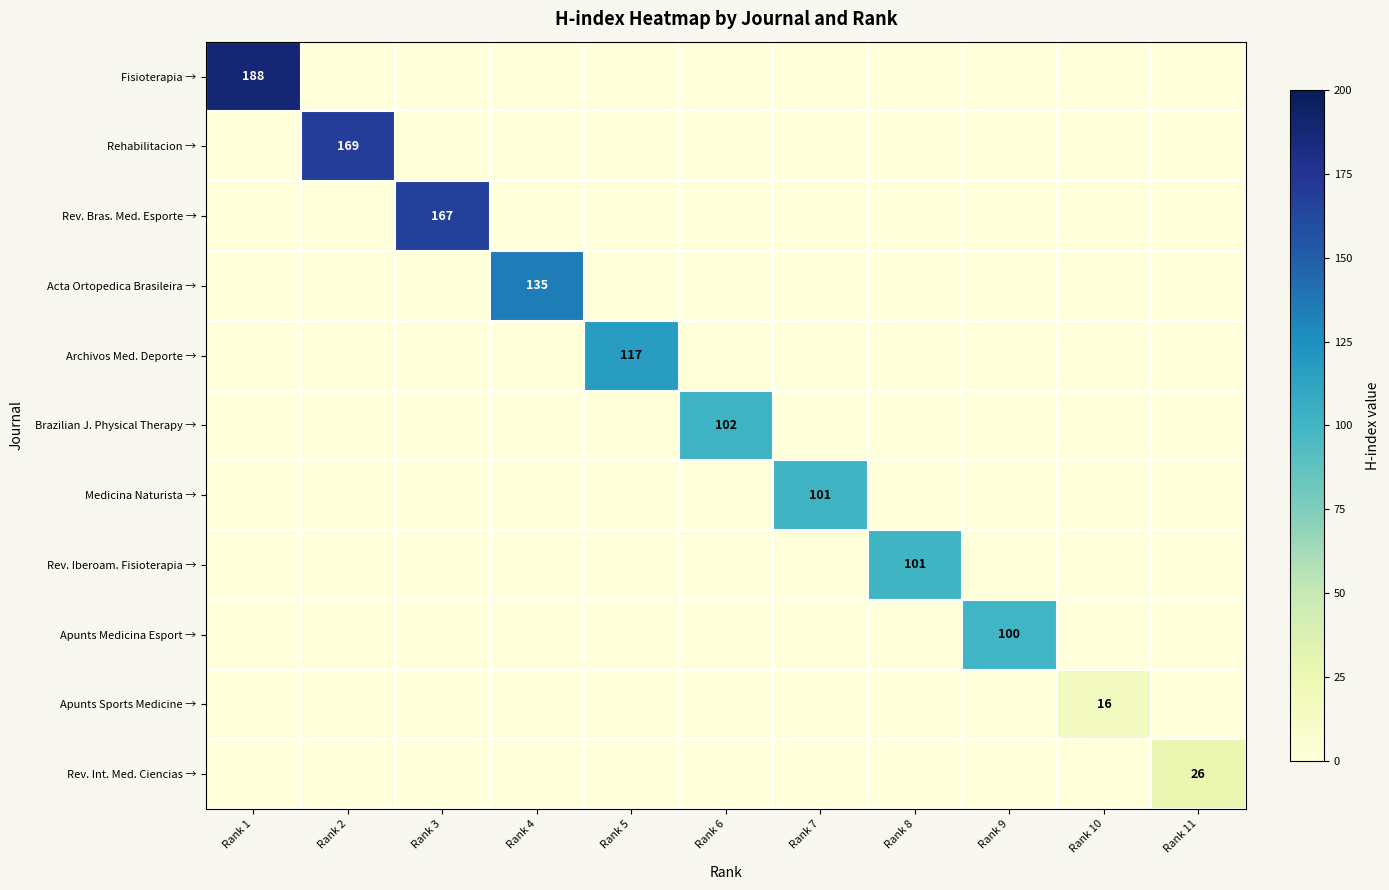

Rank the series at Rank 3 from highest to lowest value.

Rev. Bras. Med. Esporte →, Fisioterapia →, Rehabilitacion →, Acta Ortopedica Brasileira →, Archivos Med. Deporte →, Brazilian J. Physical Therapy →, Medicina Naturista →, Rev. Iberoam. Fisioterapia →, Apunts Medicina Esport →, Apunts Sports Medicine →, Rev. Int. Med. Ciencias →